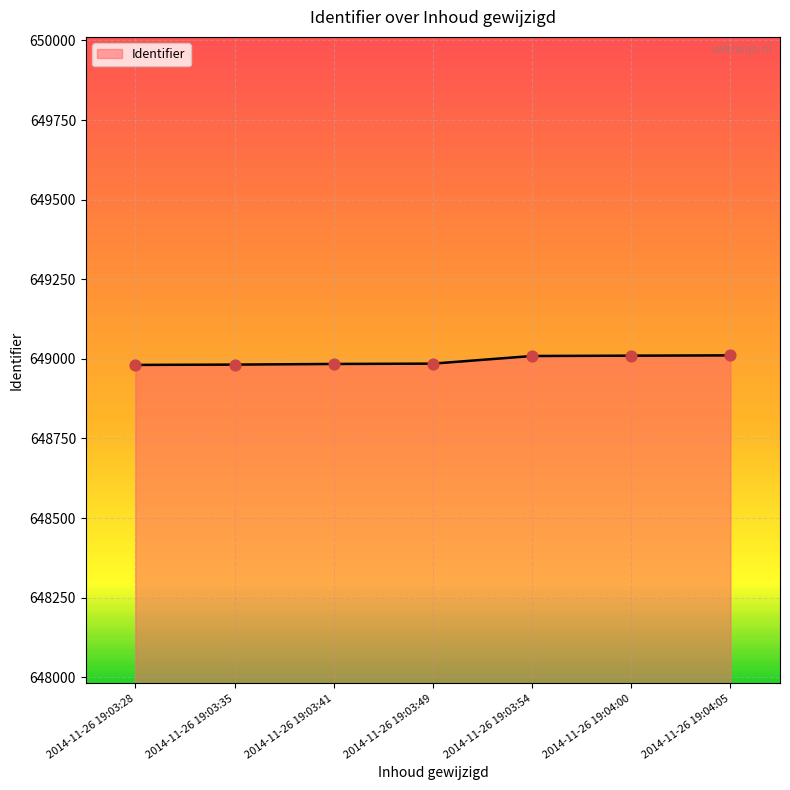

What is the ratio of the value at 2014-11-26 19:03:49 to the value at 2014-11-26 19:03:41?

1.0